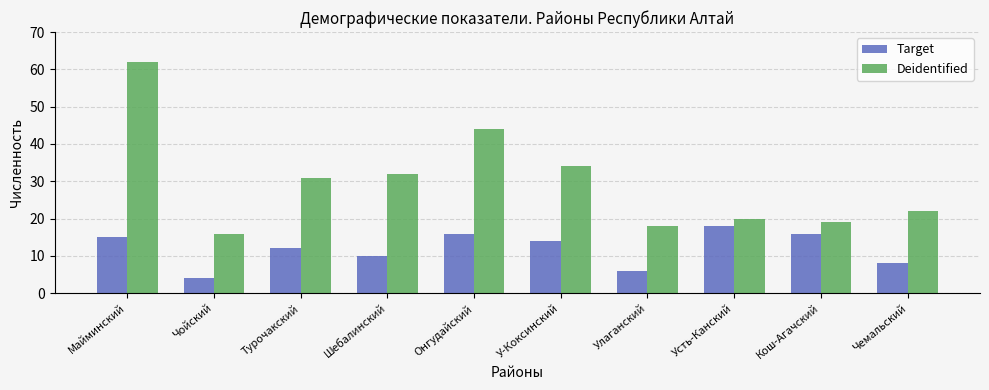

Reading left to right, transcribe all the data shown in this chart.

Target: 15	4	12	10	16	14	6	18	16	8
Deidentified: 62	16	31	32	44	34	18	20	19	22